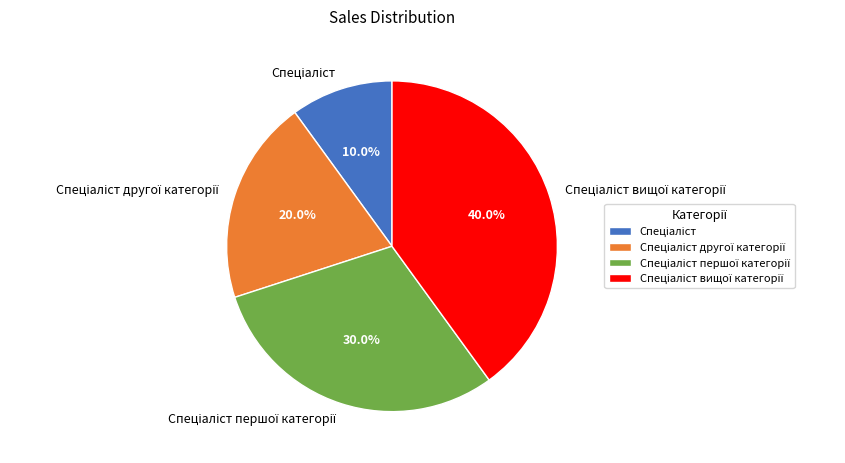

Is there a majority slice in this chart?

No